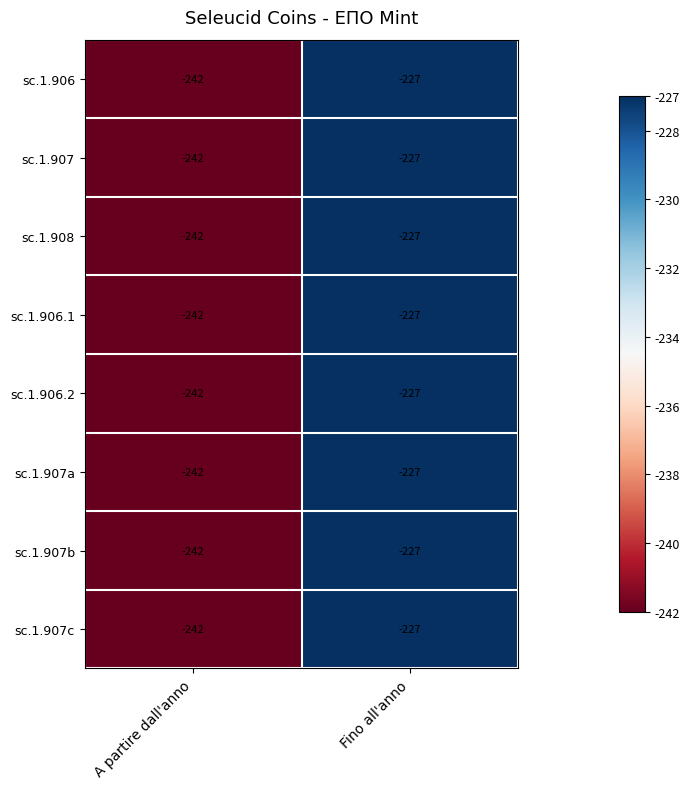

Reading left to right, extract all data points from this chart.

sc.1.906: A partire dall'anno=-242	Fino all'anno=-227
sc.1.907: A partire dall'anno=-242	Fino all'anno=-227
sc.1.908: A partire dall'anno=-242	Fino all'anno=-227
sc.1.906.1: A partire dall'anno=-242	Fino all'anno=-227
sc.1.906.2: A partire dall'anno=-242	Fino all'anno=-227
sc.1.907a: A partire dall'anno=-242	Fino all'anno=-227
sc.1.907b: A partire dall'anno=-242	Fino all'anno=-227
sc.1.907c: A partire dall'anno=-242	Fino all'anno=-227